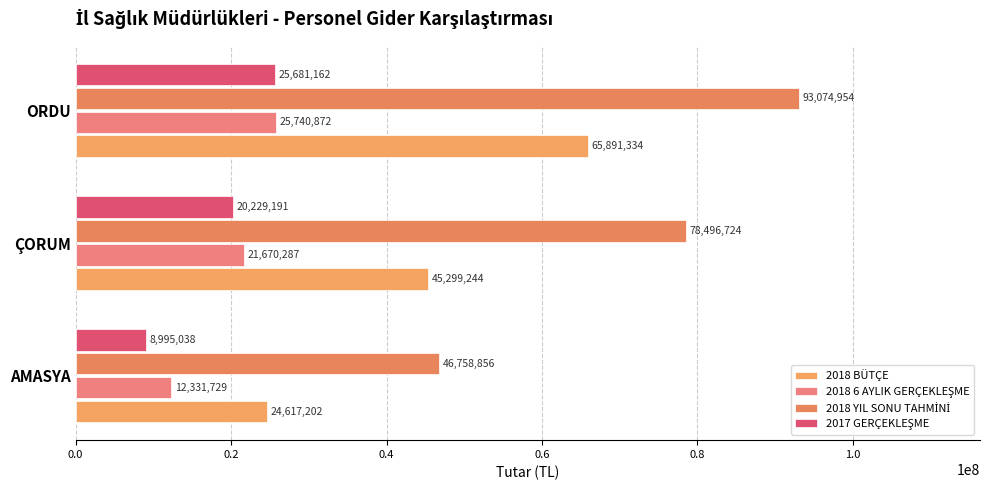

At how many categories does at least one series exceed 64223100?

2